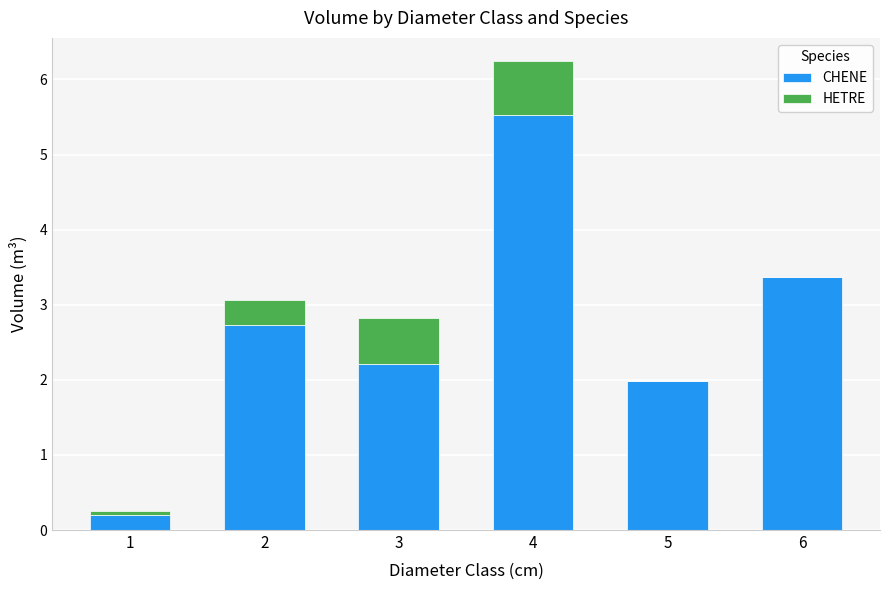

Are the bars grouped side by side (vs. stacked)?

No